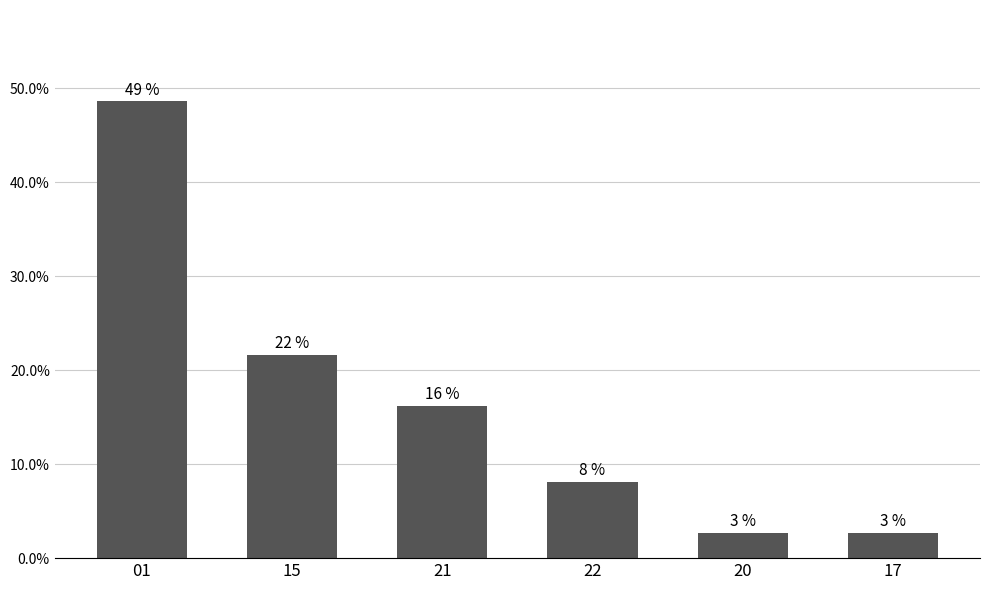

Does the chart contain any negative values?

No